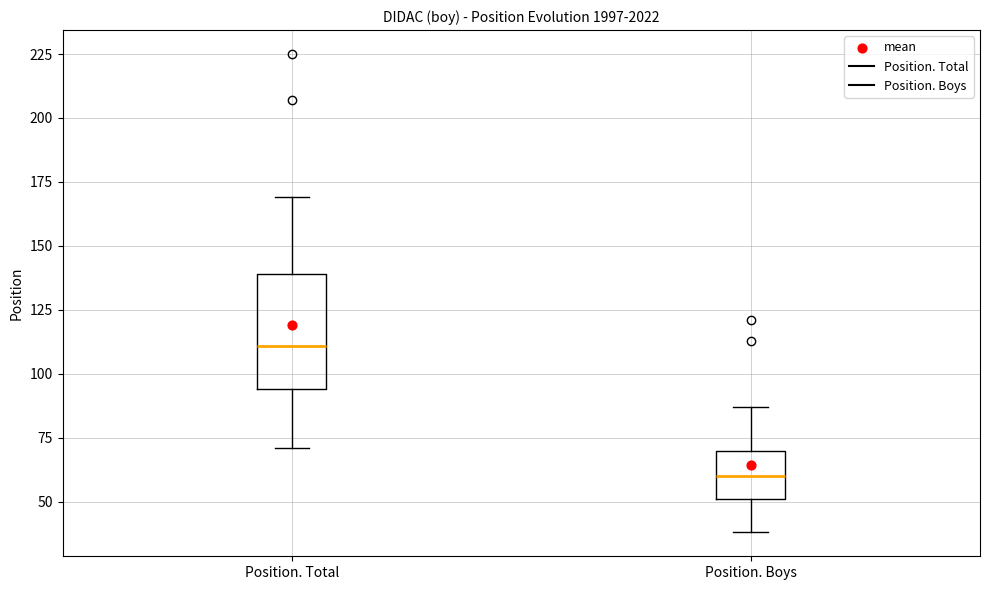

Comparing the boxes themselves (not the whiskers), which one is the tallest?

Position. Total